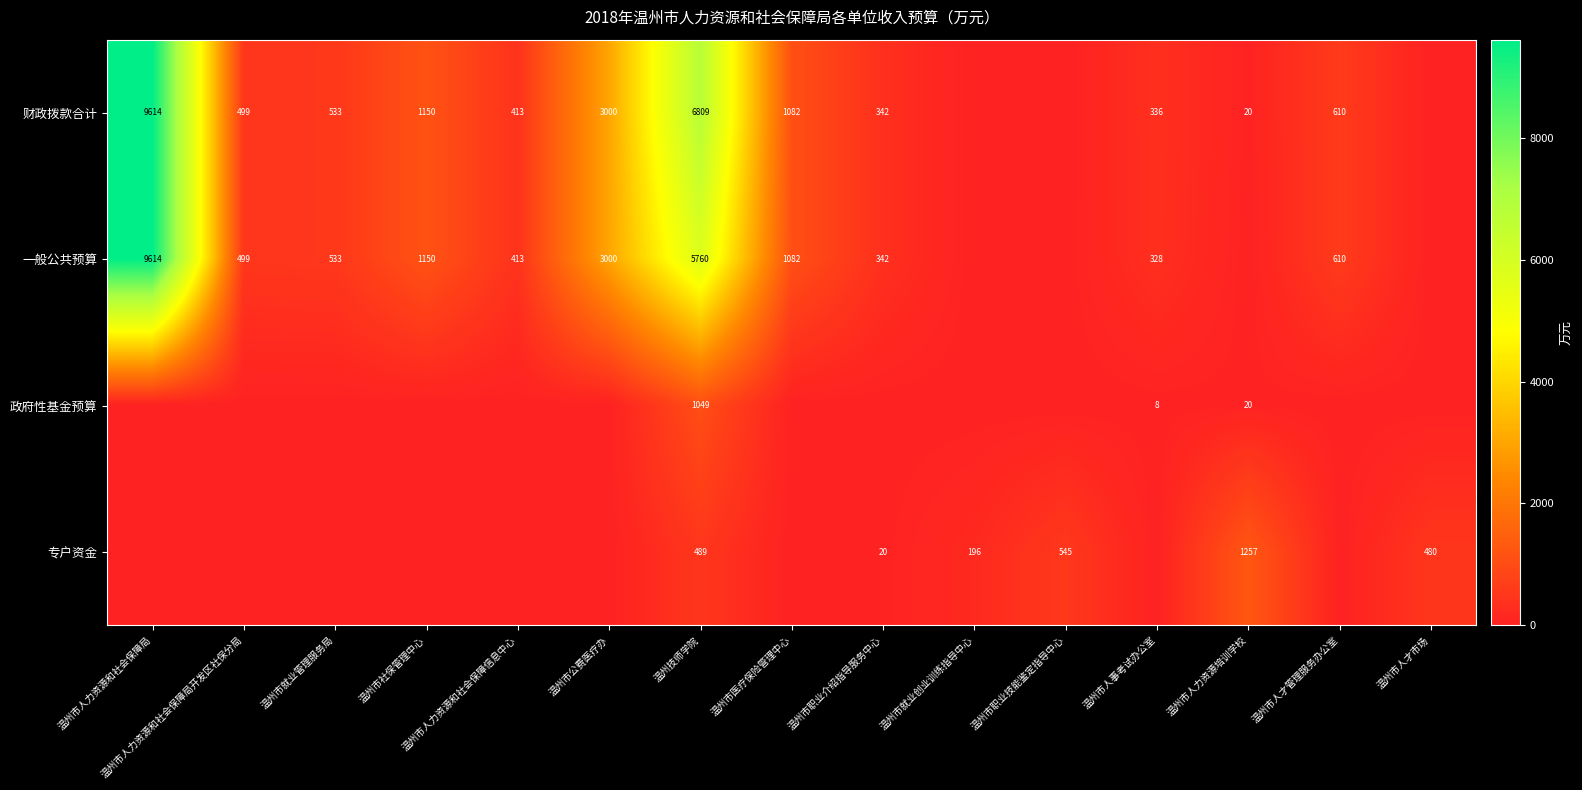

The value of 一般公共预算 at 温州市公费医疗办 is 5115. True or false?

False